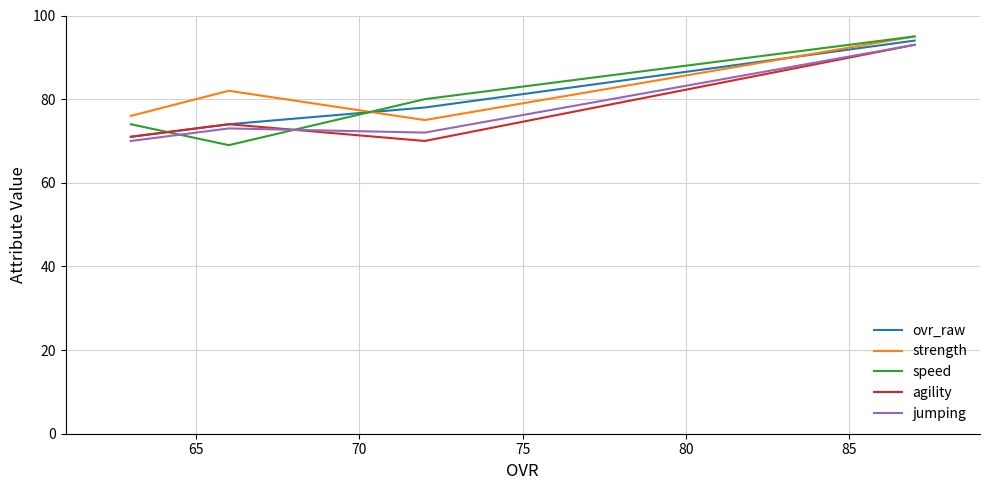

How many intersections are there between speed and agility?

2